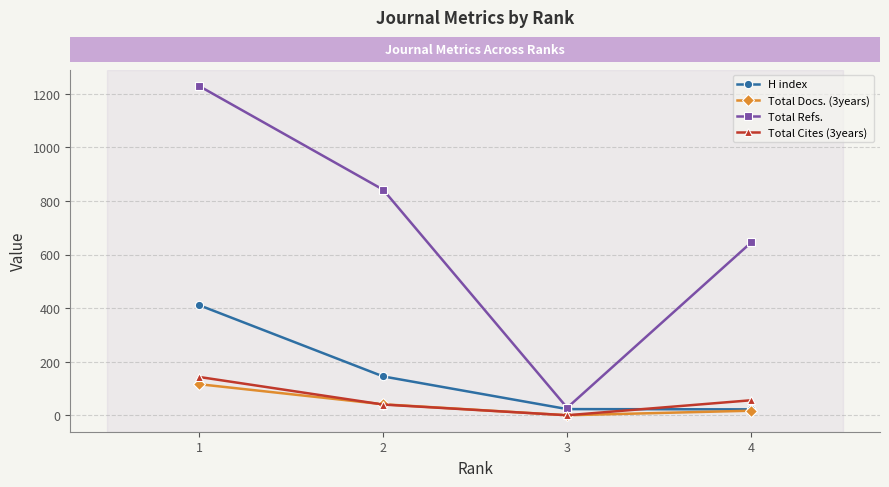

At which label is Total Cites (3years) closest to 71?

4